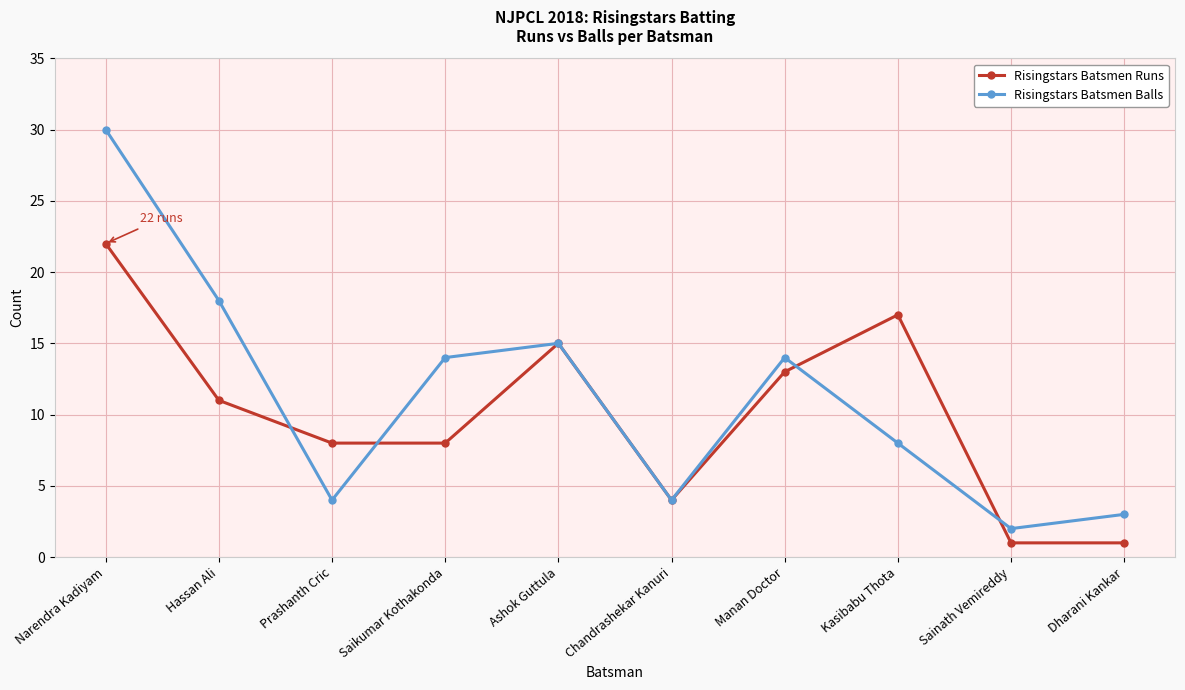

What is the label of the 9th point from the left?

Sainath Vemireddy